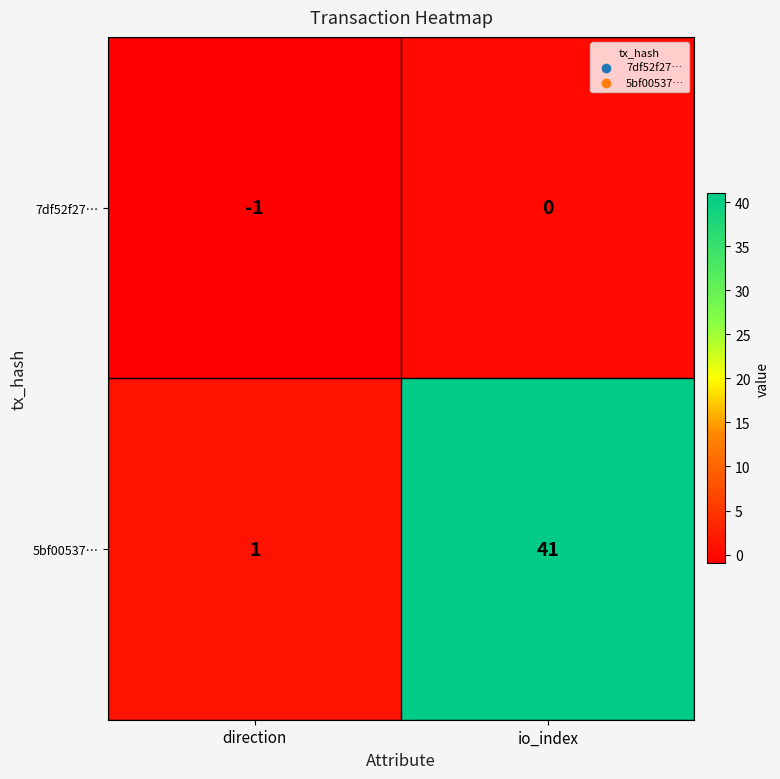

Reading left to right, list all the values displayed in this chart.

7df52f27…: -1	0
5bf00537…: 1	41